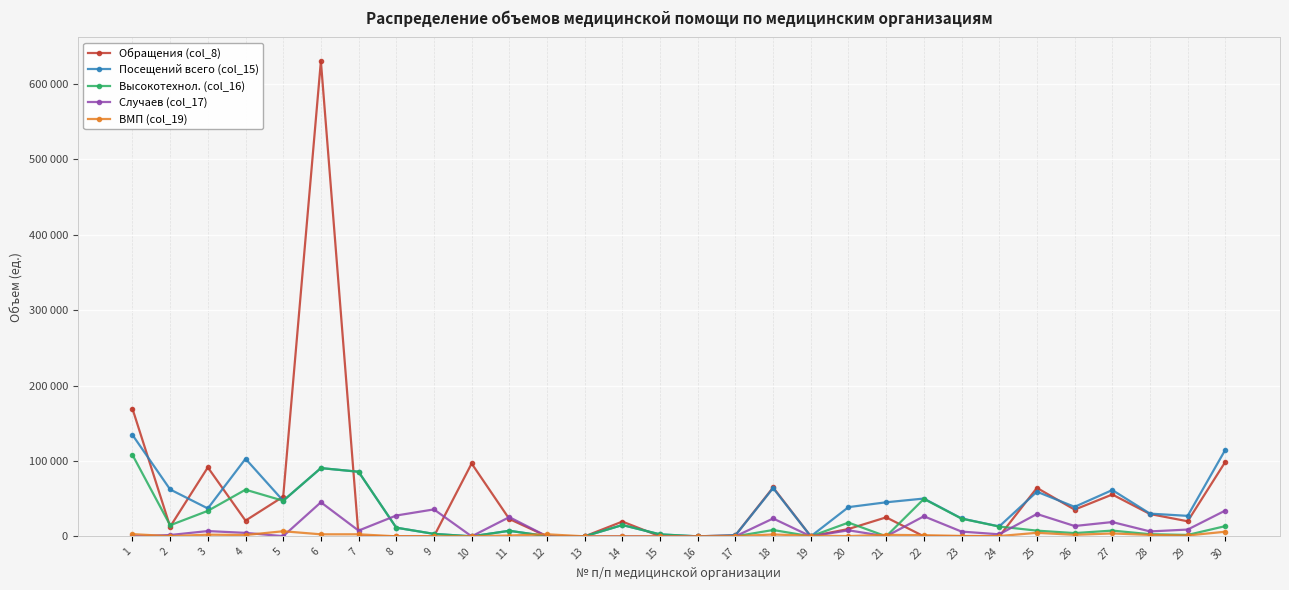

True or false: Высокотехнол. (col_16) has more than 1 points higher than both neighbors.

True